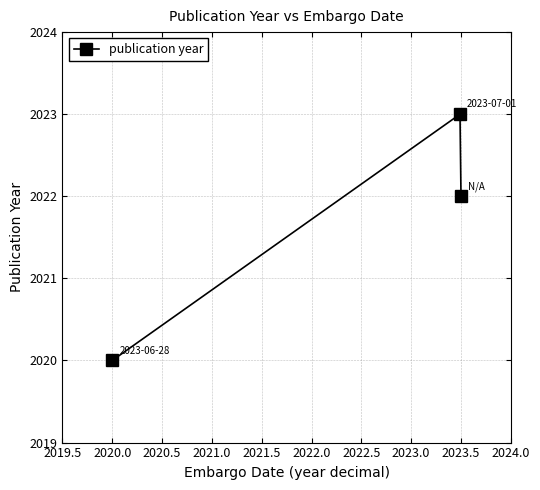

What is the minimum value shown in the chart?

2020